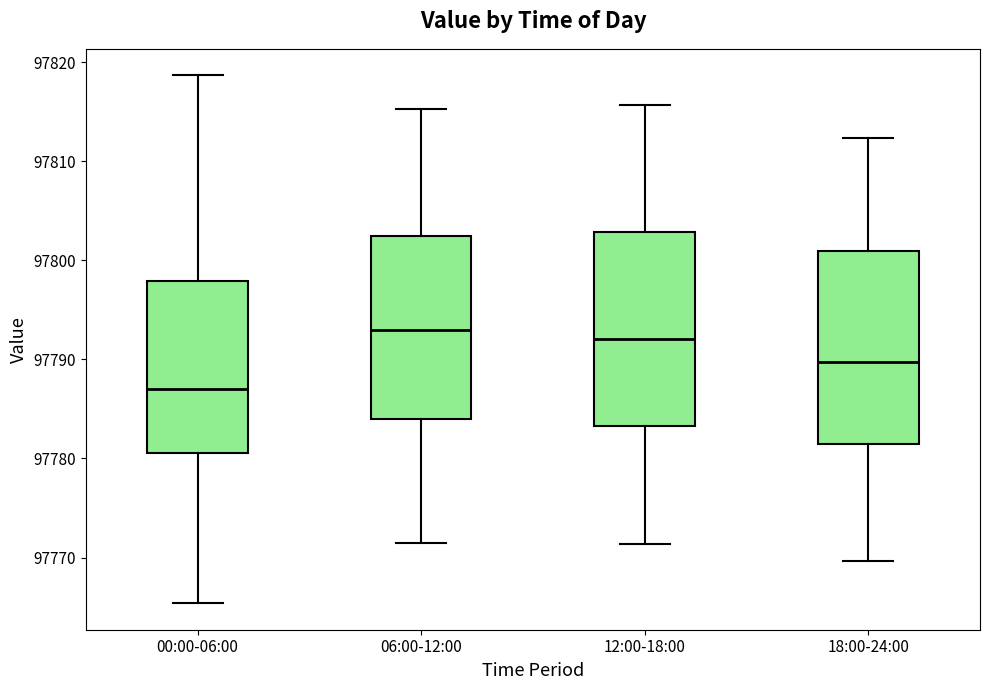

Which box's median line is the lowest?

00:00-06:00